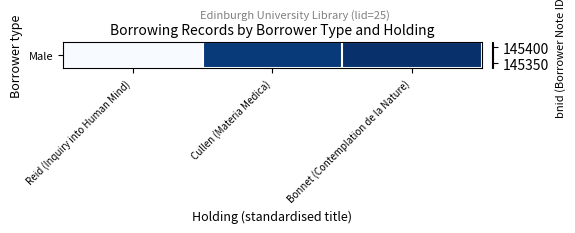

What is the maximum value shown in the chart?

145416